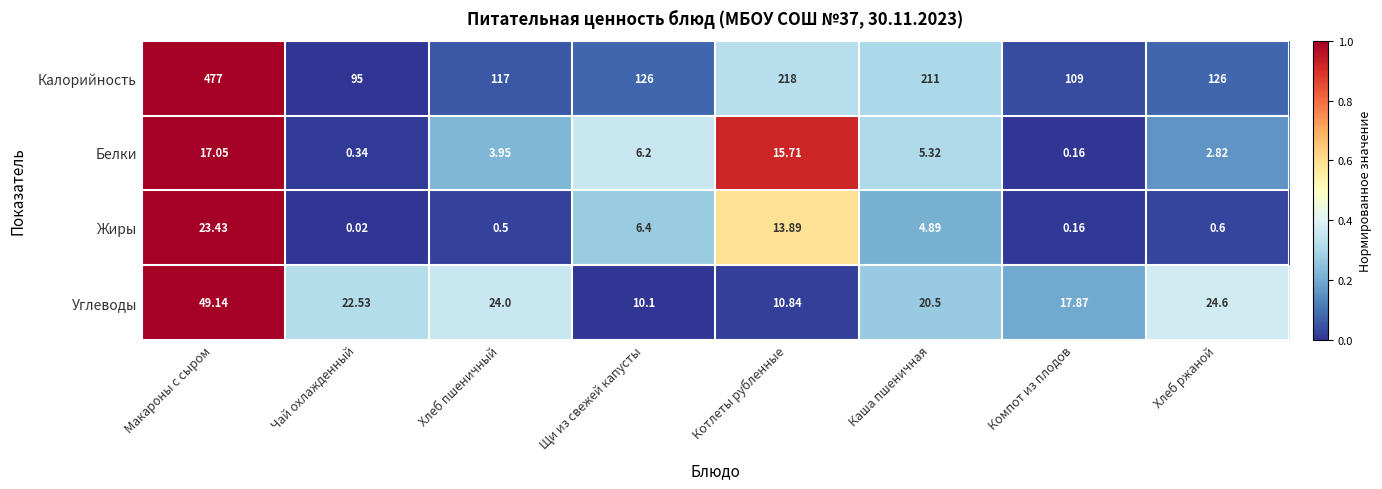

Is the value of Жиры at Чай охлажденный greater than the value of Углеводы at Щи из свежей капусты?

No